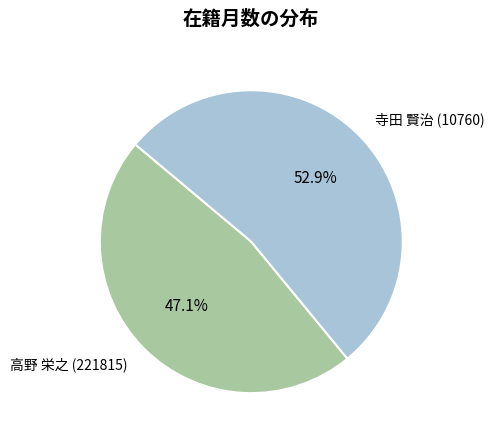

Does any single category account for the majority?

Yes